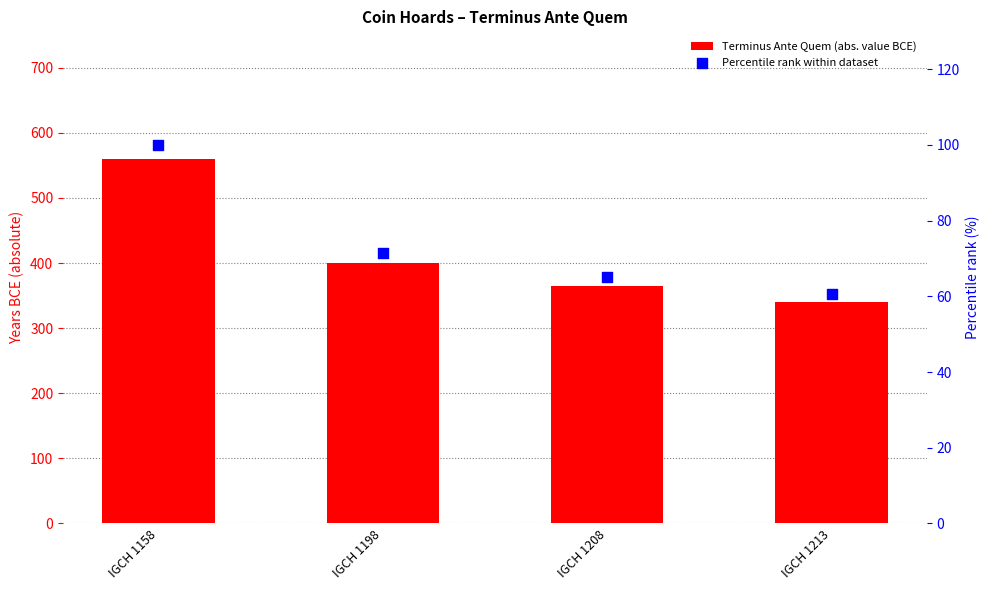

Which series has the largest total across all categories?

Terminus Ante Quem (abs. value BCE)